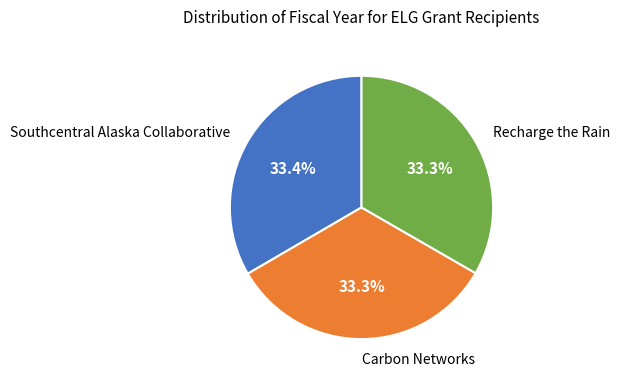

To the nearest percent, what percentage of the pie is Recharge the Rain?

33%